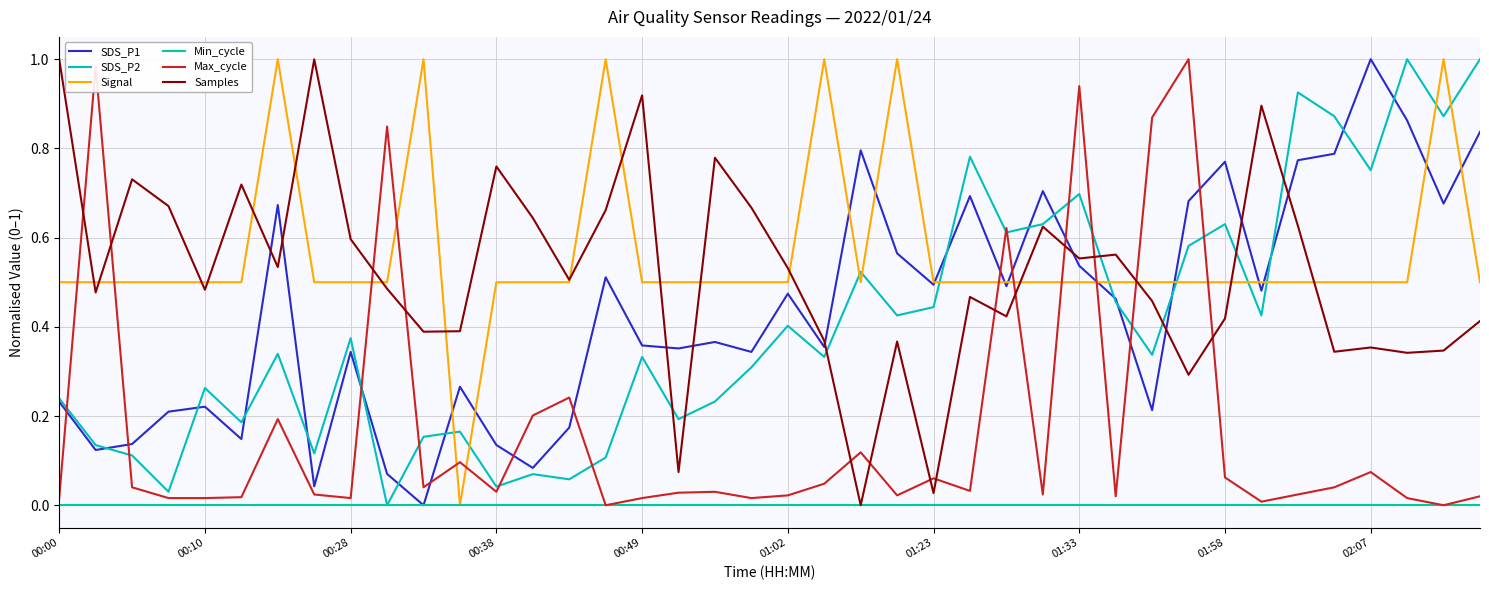

Which series ends up on top after the final intersection of SDS_P2 and Signal?

SDS_P2